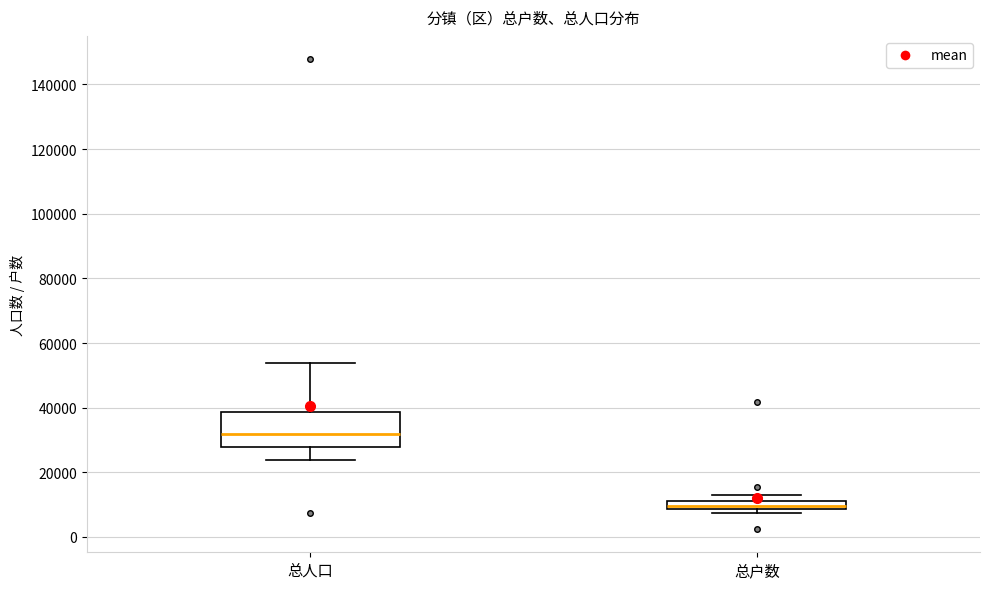

Which box is the tallest, from its lower edge to its upper edge?

总人口